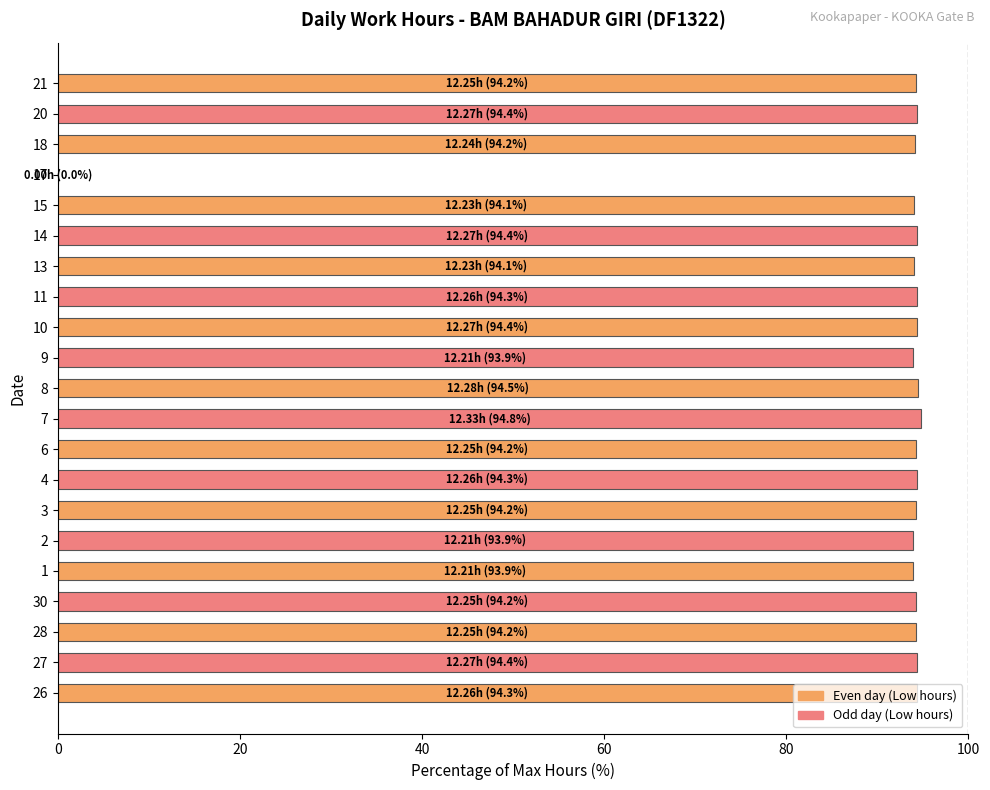

Is it true that the value at 6 is 94.2?

True